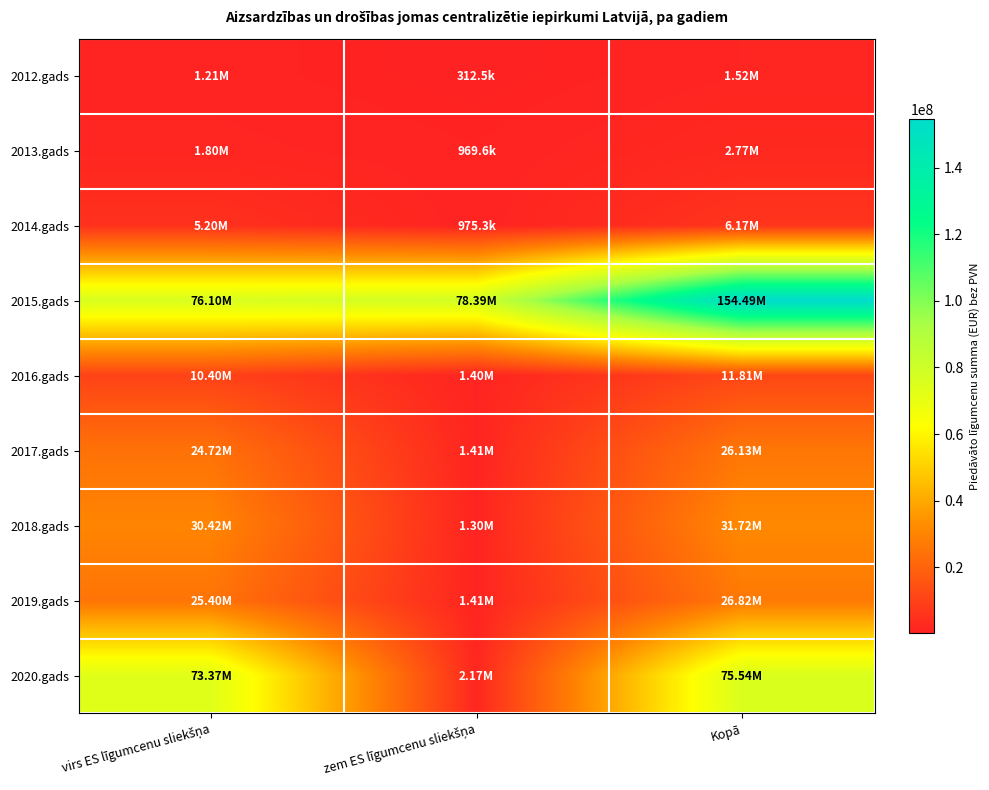

Reading left to right, extract all data points from this chart.

2012.gads: virs ES līgumcenu sliekšņa=1210000	zem ES līgumcenu sliekšņa=312514	Kopā=1522514
2013.gads: virs ES līgumcenu sliekšņa=1802560	zem ES līgumcenu sliekšņa=969564	Kopā=2772124
2014.gads: virs ES līgumcenu sliekšņa=5197400	zem ES līgumcenu sliekšņa=975300	Kopā=6172700
2015.gads: virs ES līgumcenu sliekšņa=76103509	zem ES līgumcenu sliekšņa=78387401	Kopā=154490910
2016.gads: virs ES līgumcenu sliekšņa=10404250	zem ES līgumcenu sliekšņa=1402540	Kopā=11806790
2017.gads: virs ES līgumcenu sliekšņa=24722759	zem ES līgumcenu sliekšņa=1408091	Kopā=26130850
2018.gads: virs ES līgumcenu sliekšņa=30422007	zem ES līgumcenu sliekšņa=1302769	Kopā=31724776
2019.gads: virs ES līgumcenu sliekšņa=25402204	zem ES līgumcenu sliekšņa=1413617	Kopā=26815821
2020.gads: virs ES līgumcenu sliekšņa=73372175	zem ES līgumcenu sliekšņa=2169562	Kopā=75541737